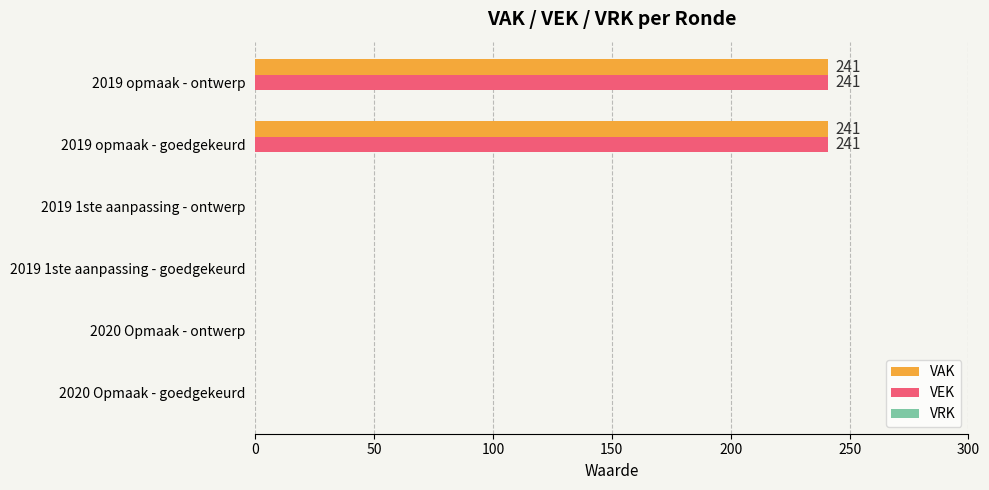

What is the greatest value displayed?

241